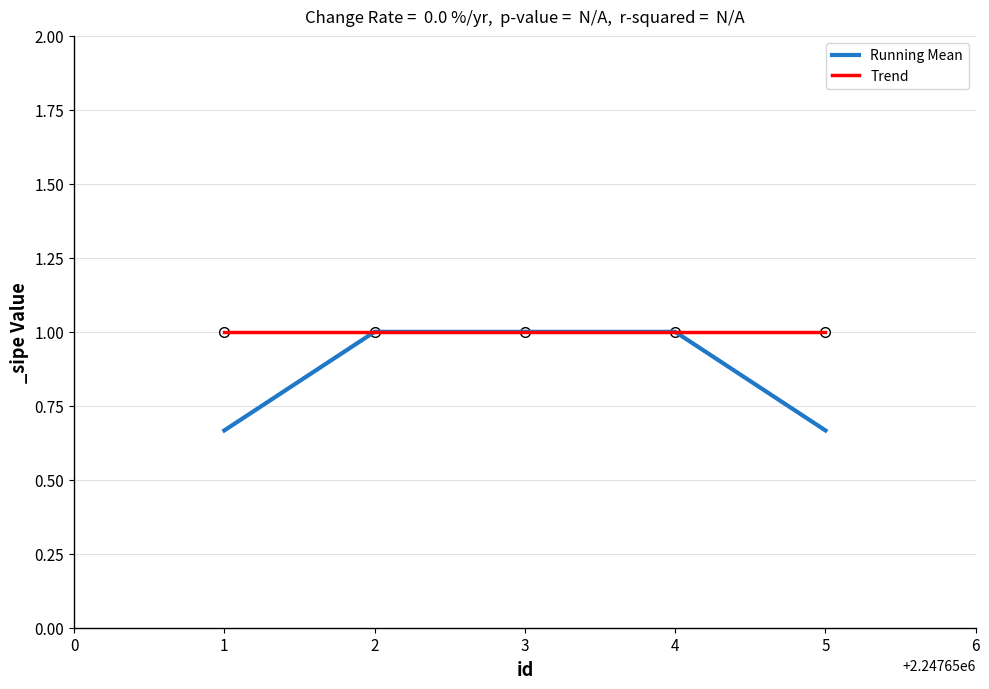

Rank the series at 5 from lowest to highest value.

Running Mean, Trend